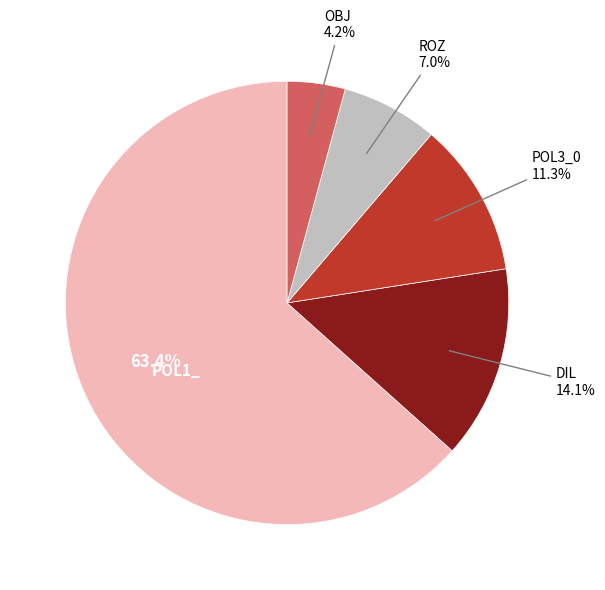

Is it true that POL3_0 is 11% of the pie?

True